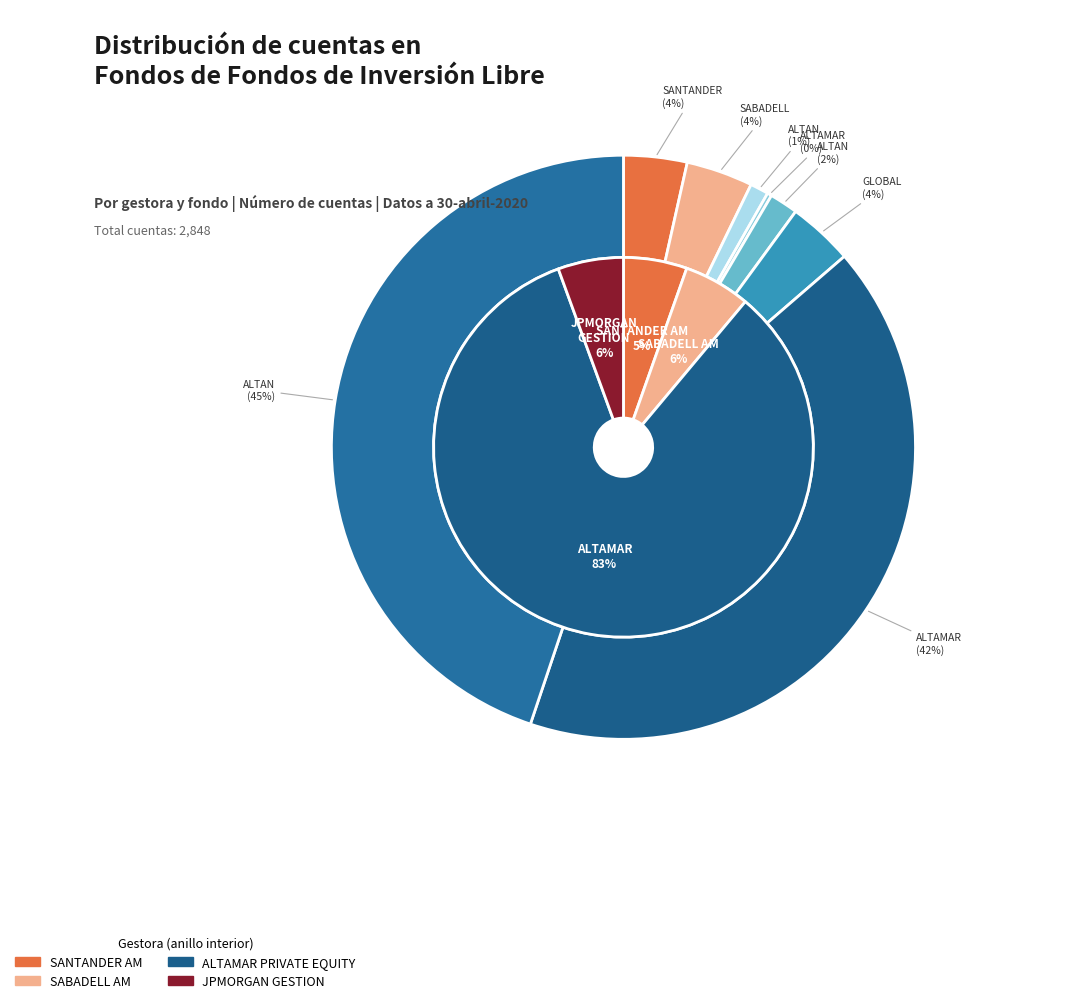

Is there any slice that represents more than half of the pie?

No